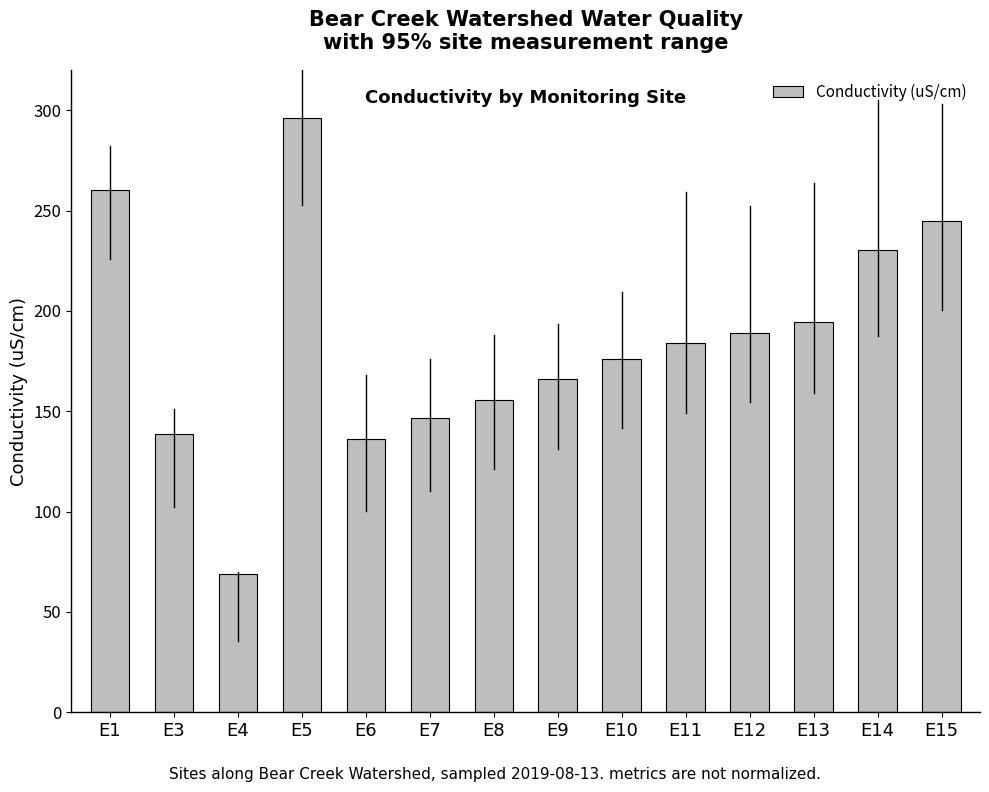

Does the chart contain any negative values?

No